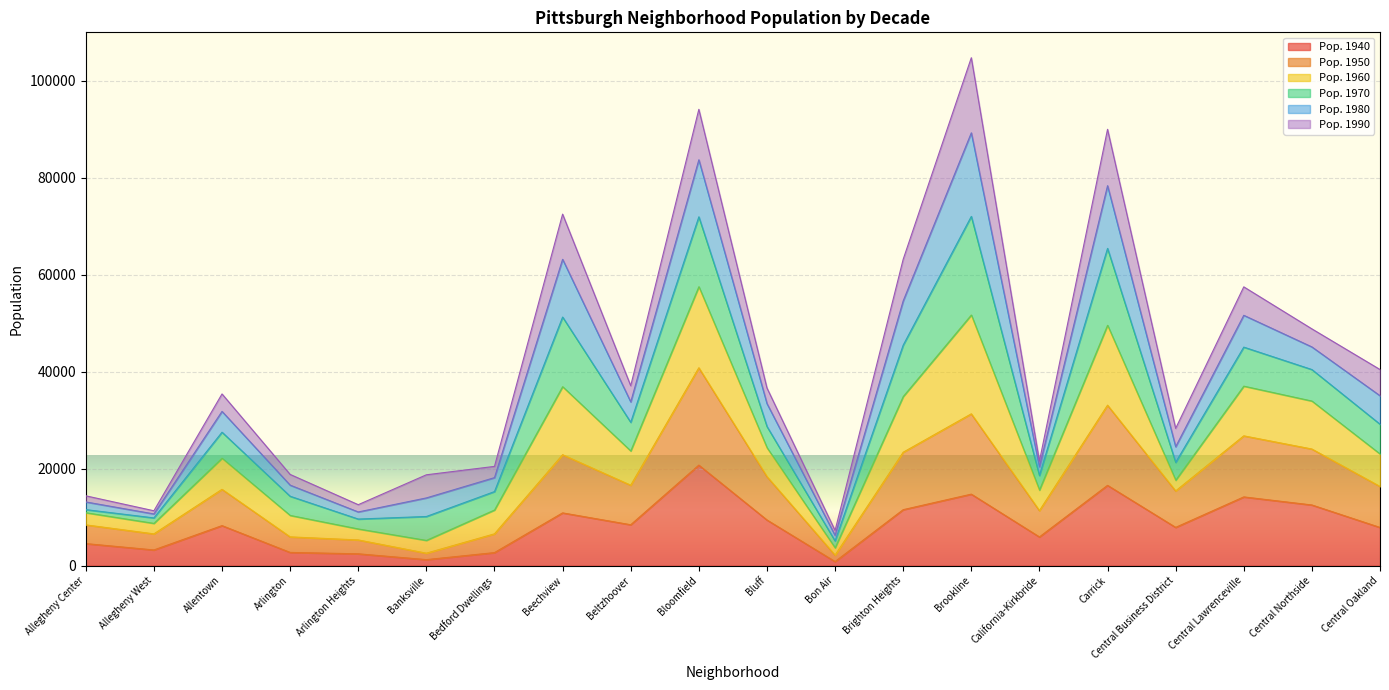

The Pop. 1940 series shows 21225 at Central Lawrenceville. True or false?

False